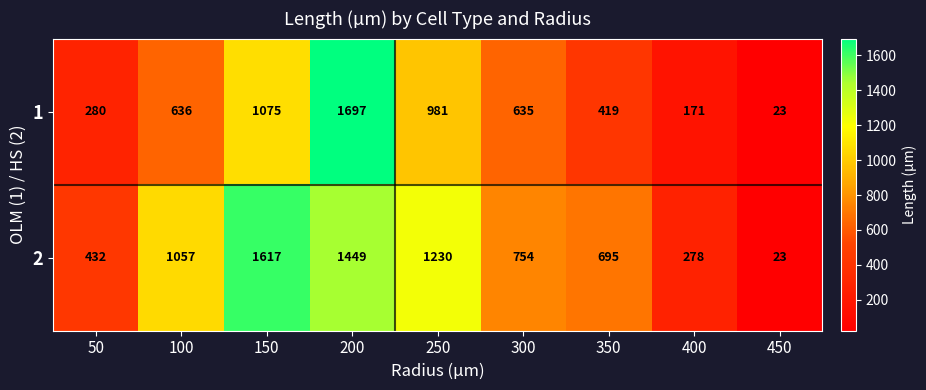

At which category is the sum across all series the highest?

200